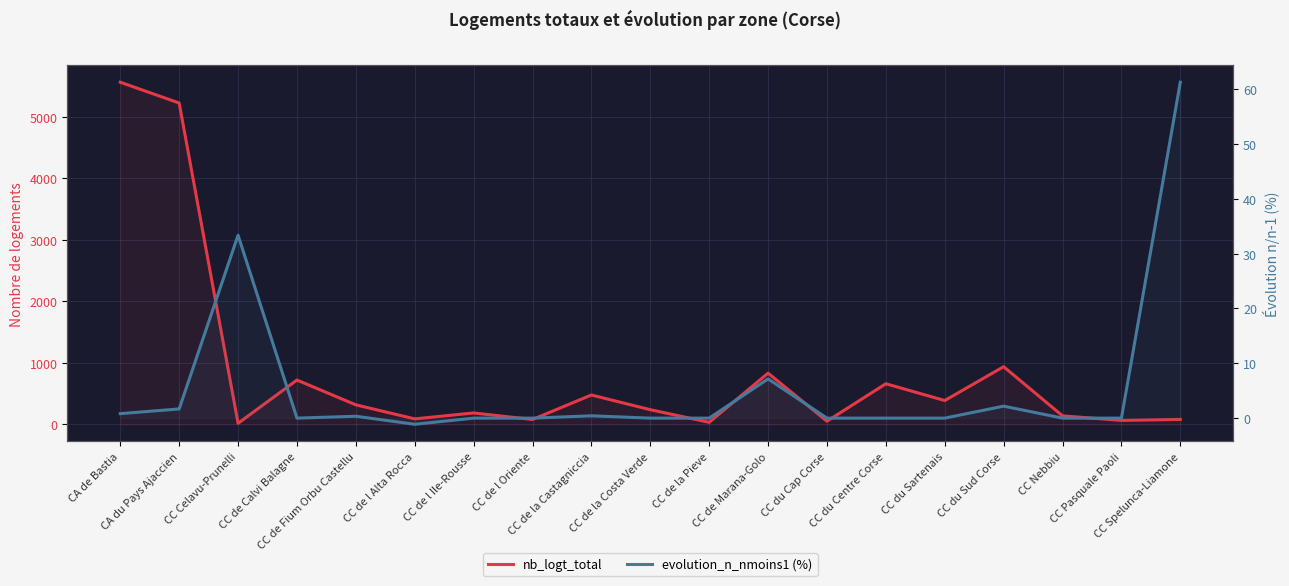

What is the sum of the evolution_n_nmoins1 (%) values at CA de Bastia and CA du Pays Ajaccien?

2.5